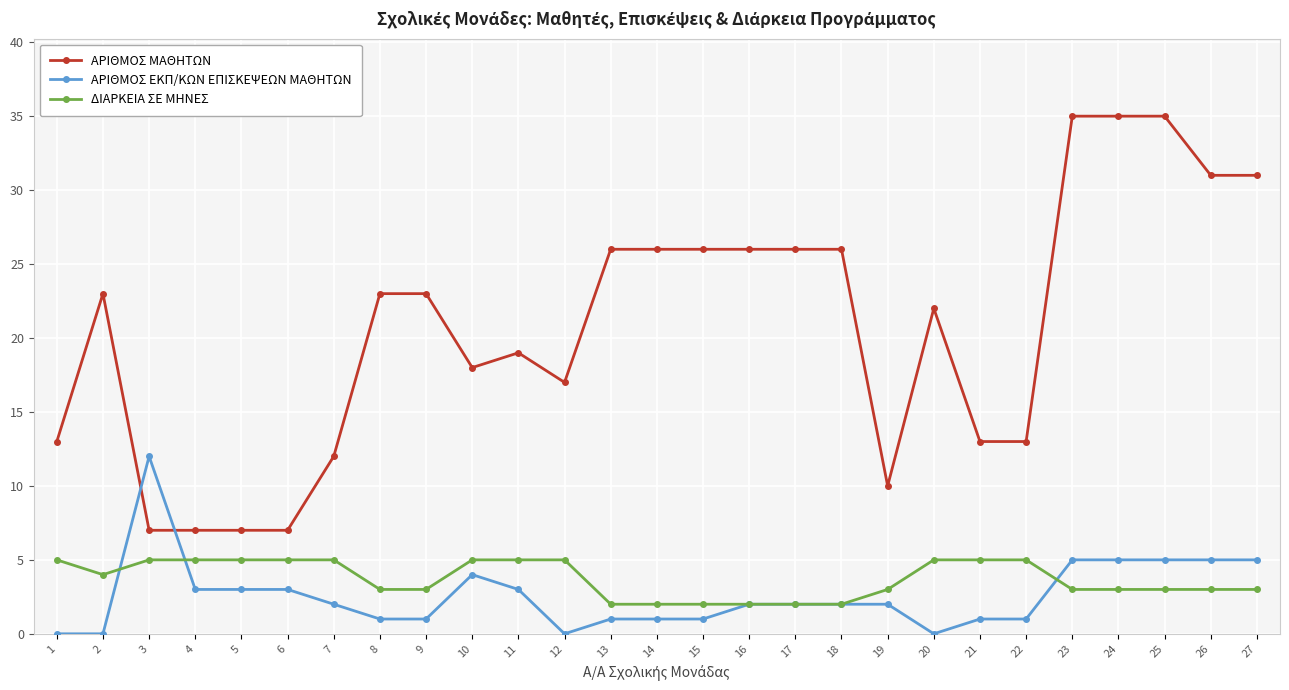

Reading right to left, list all the values displayed in this chart.

ΑΡΙΘΜΟΣ ΜΑΘΗΤΩΝ: 27=31	26=31	25=35	24=35	23=35	22=13	21=13	20=22	19=10	18=26	17=26	16=26	15=26	14=26	13=26	12=17	11=19	10=18	9=23	8=23	7=12	6=7	5=7	4=7	3=7	2=23	1=13
ΑΡΙΘΜΟΣ ΕΚΠ/ΚΩΝ ΕΠΙΣΚΕΨΕΩΝ ΜΑΘΗΤΩΝ: 27=5	26=5	25=5	24=5	23=5	22=1	21=1	20=0	19=2	18=2	17=2	16=2	15=1	14=1	13=1	12=0	11=3	10=4	9=1	8=1	7=2	6=3	5=3	4=3	3=12	2=0	1=0
ΔΙΑΡΚΕΙΑ ΣΕ ΜΗΝΕΣ: 27=3	26=3	25=3	24=3	23=3	22=5	21=5	20=5	19=3	18=2	17=2	16=2	15=2	14=2	13=2	12=5	11=5	10=5	9=3	8=3	7=5	6=5	5=5	4=5	3=5	2=4	1=5